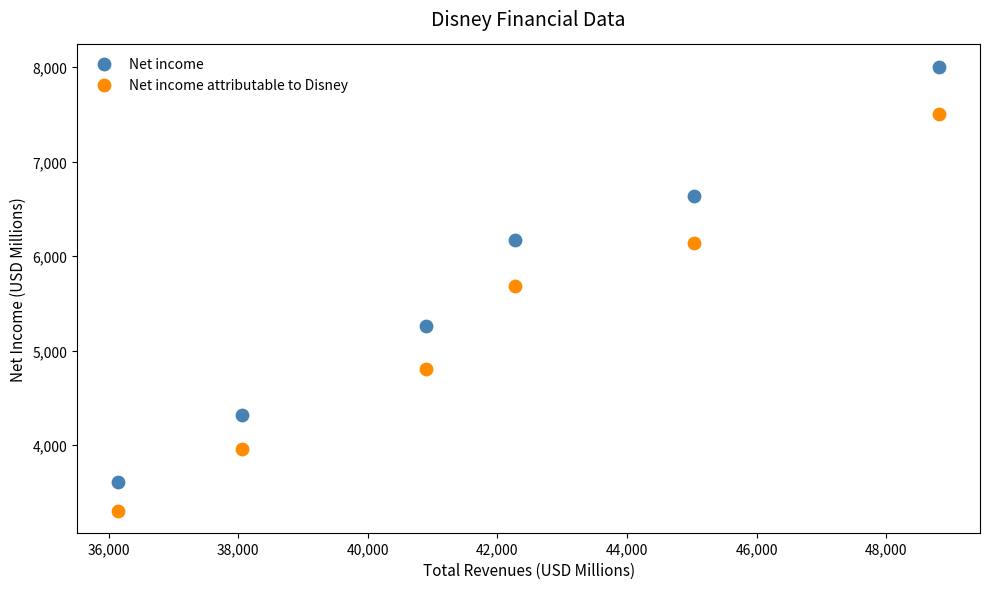

Across all data points, what is the range of Y values (max minus min)?

4697